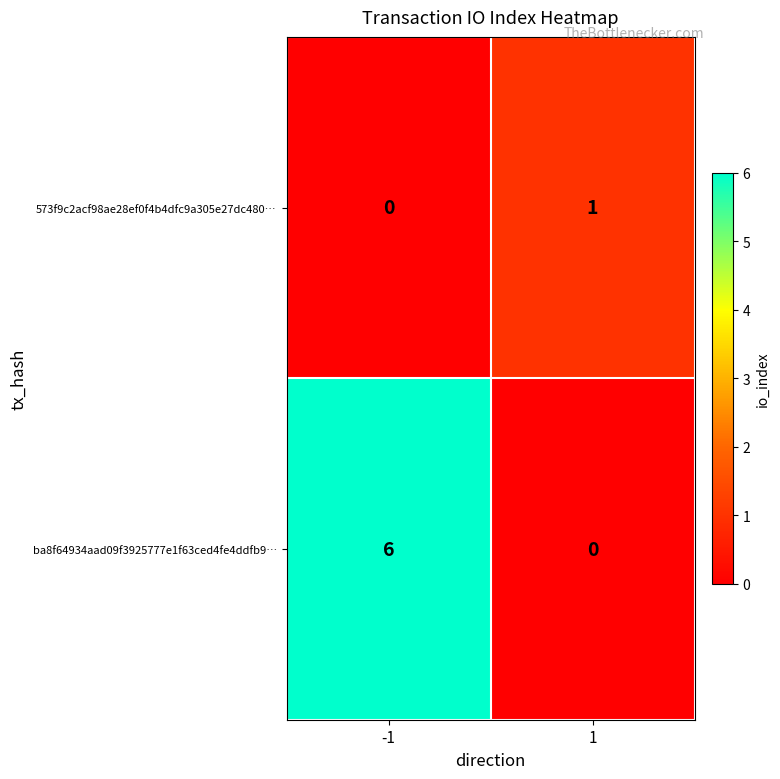

What is the difference between the ba8f64934aad09f3925777e1f63ced4fe4ddfb9… values at -1 and 1?

6